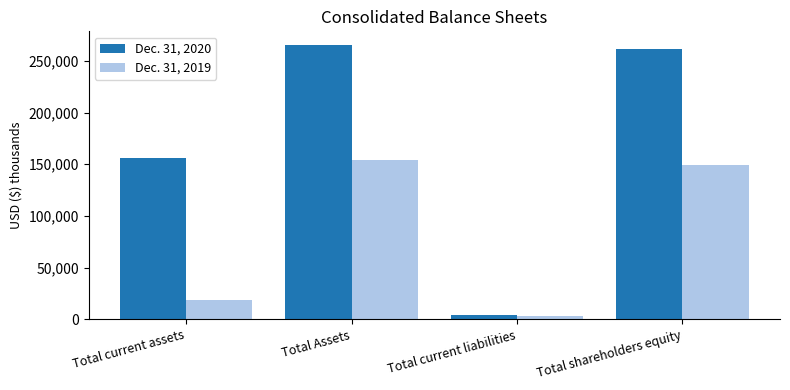

Read the Dec. 31, 2019 value at Total current assets, to the nearest 100.

18500